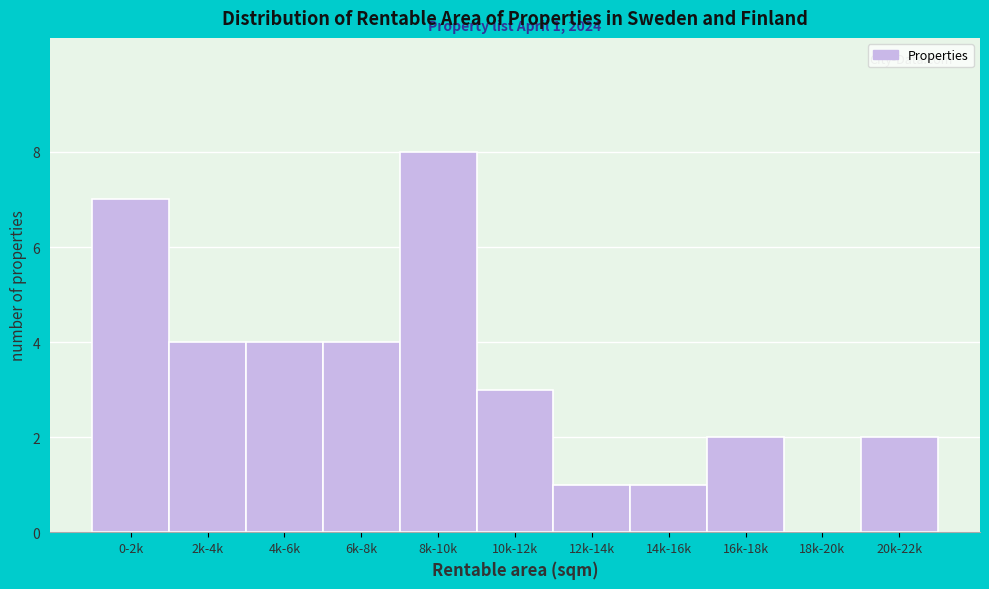

Reading right to left, list all the values displayed in this chart.

20k-22k=2	18k-20k=0	16k-18k=2	14k-16k=1	12k-14k=1	10k-12k=3	8k-10k=8	6k-8k=4	4k-6k=4	2k-4k=4	0-2k=7